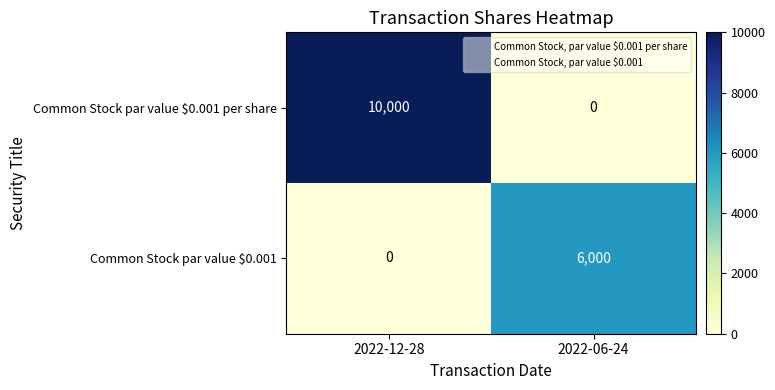

What is the average value of the Common Stock par value $0.001 series?

3000